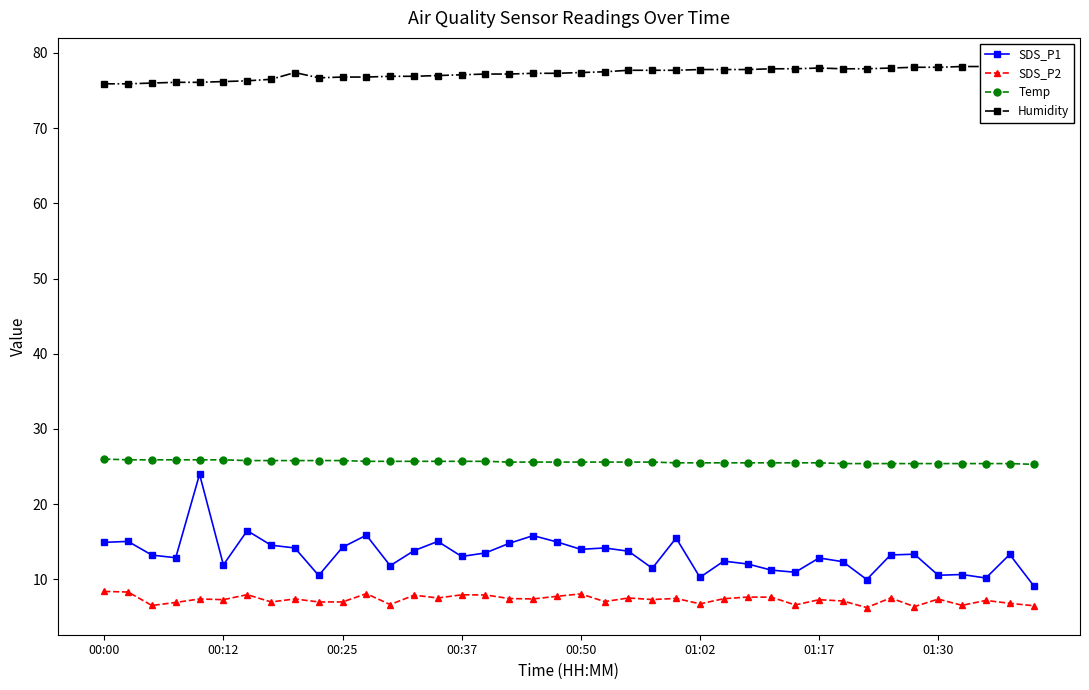

Read the Temp value at 00:50.

25.6